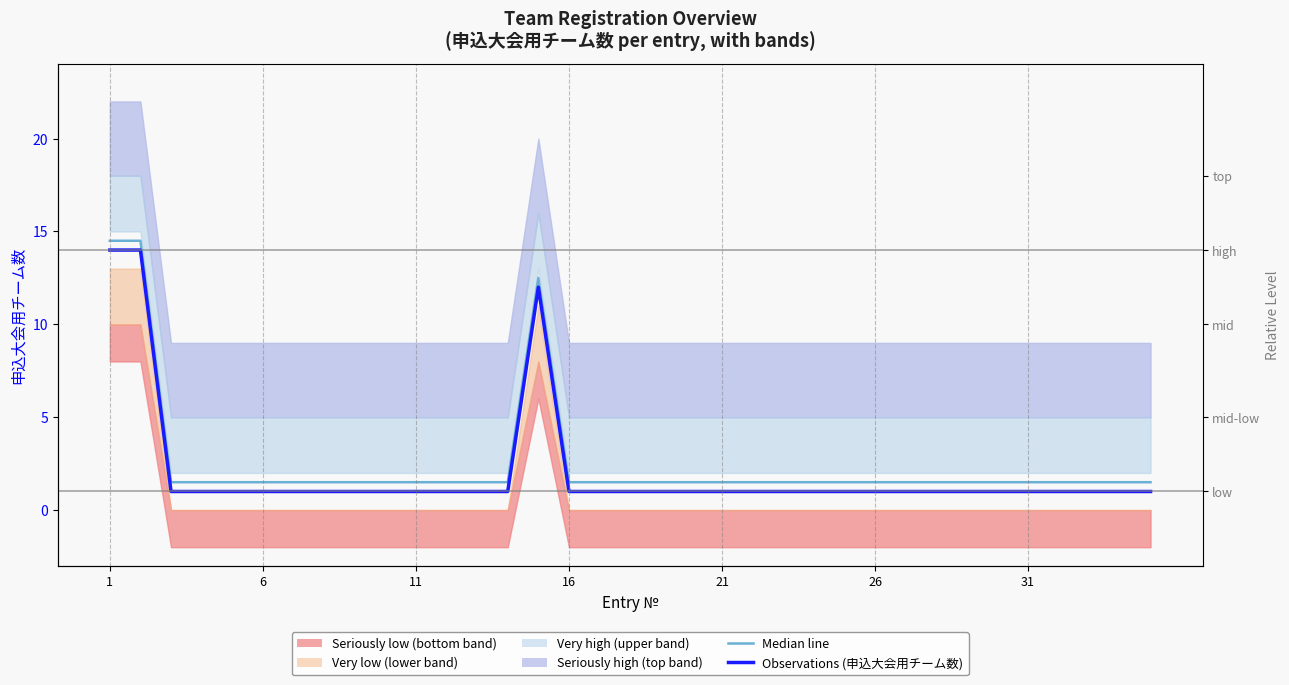

List the series in order of their overall mean, highest first.

申込大会用チーム数 median, 申込大会用チーム数 (observations)